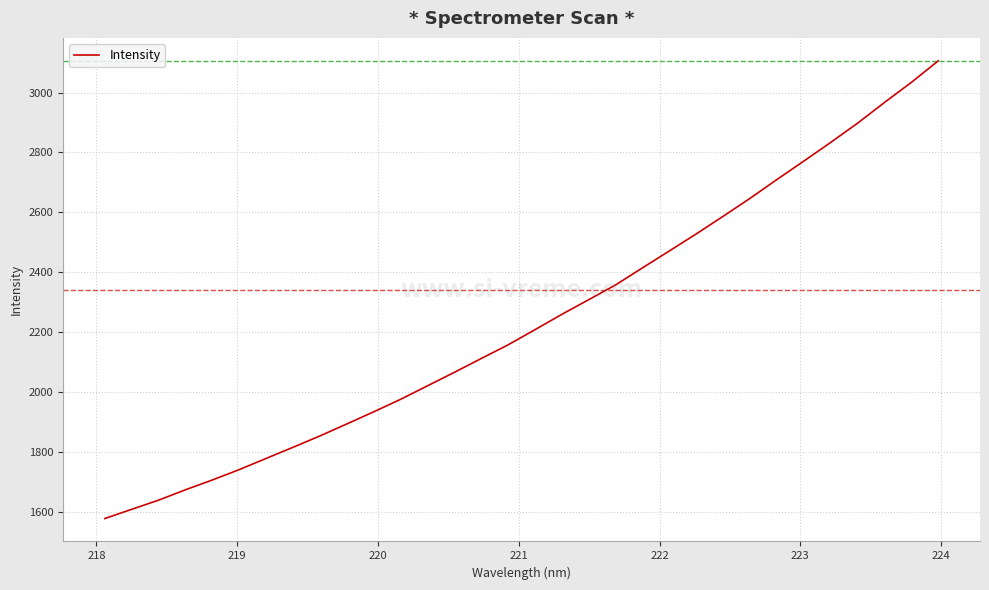

What is the minimum value shown in the chart?

1578.5